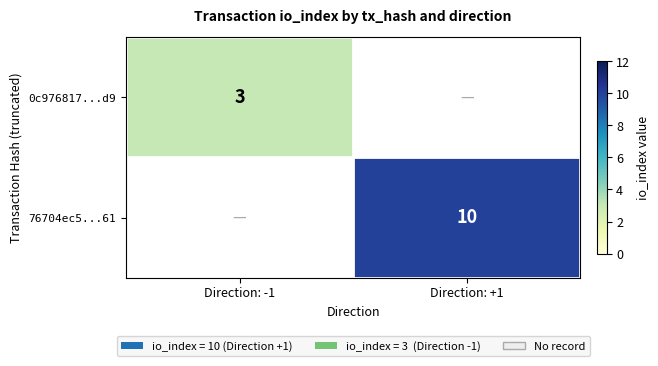

True or false: 0c976817...d9 has a value of 3 at Direction: -1.

True